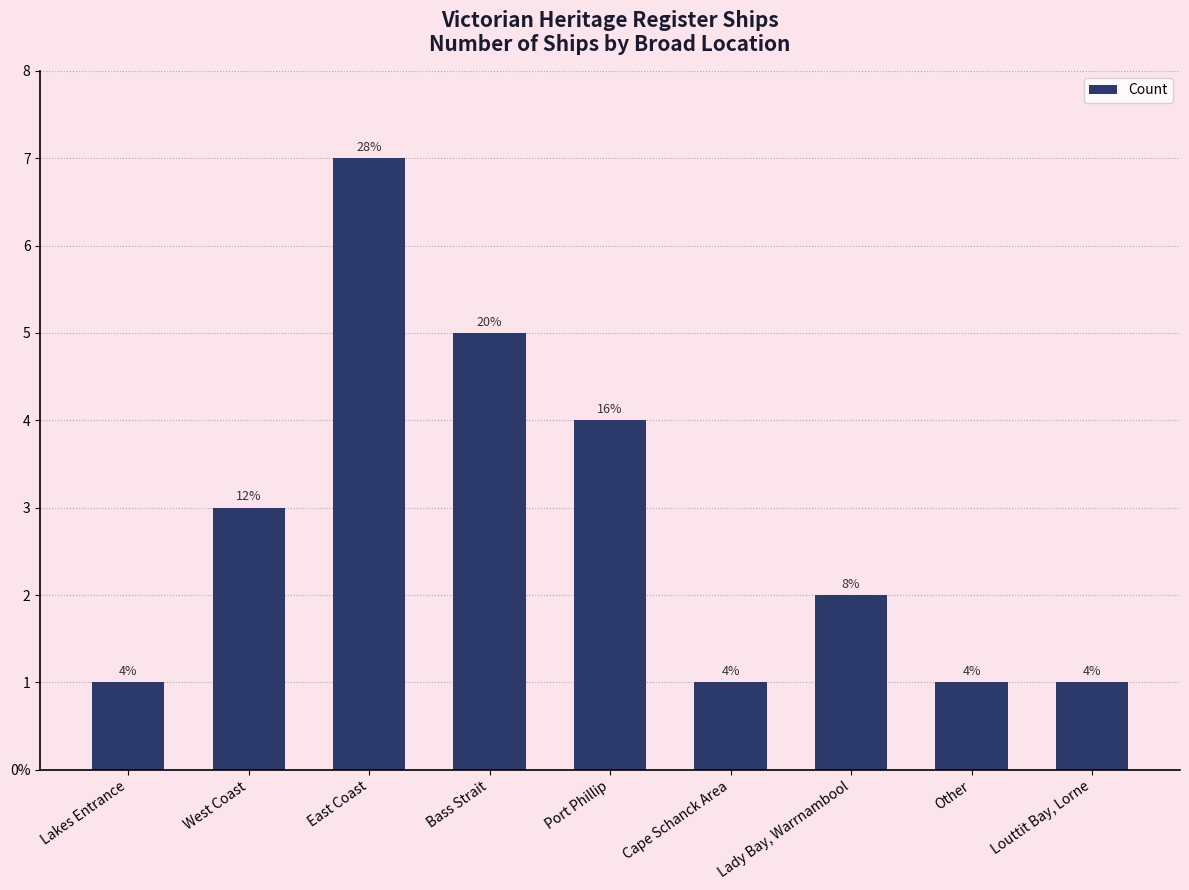

Rank the categories by value from highest to lowest.

East Coast, Bass Strait, Port Phillip, West Coast, Lady Bay, Warrnambool, Lakes Entrance, Cape Schanck Area, Other, Louttit Bay, Lorne